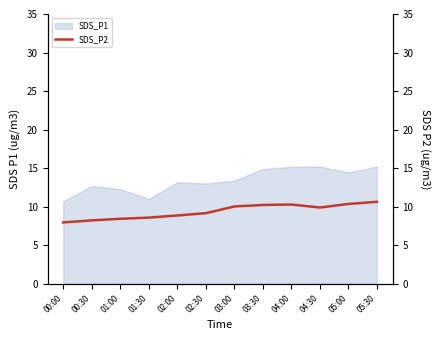

True or false: there are more than 2 points higher than both neighbors.

False